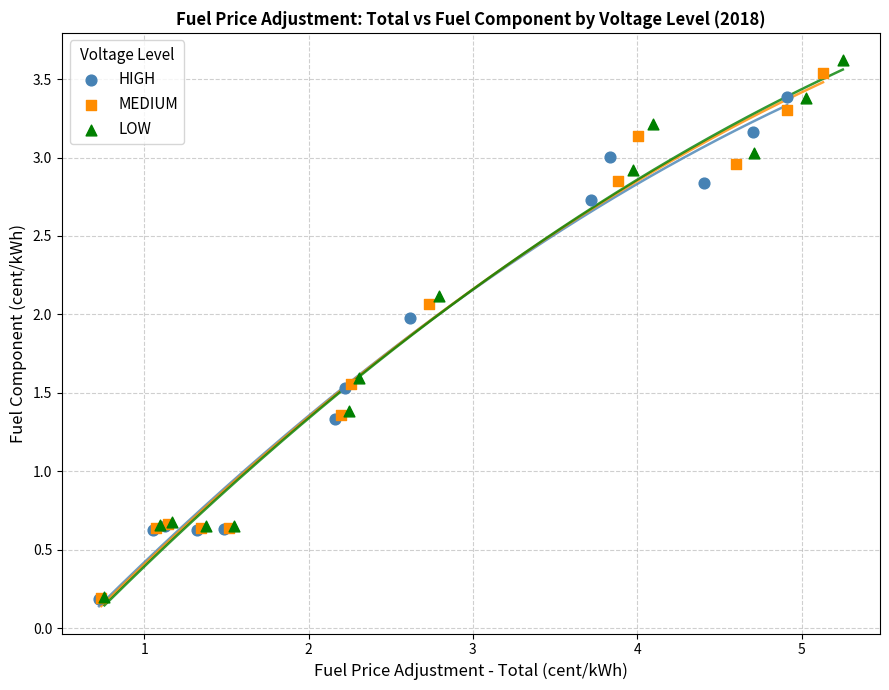

Which series has the largest Y range (max minus min)?

LOW